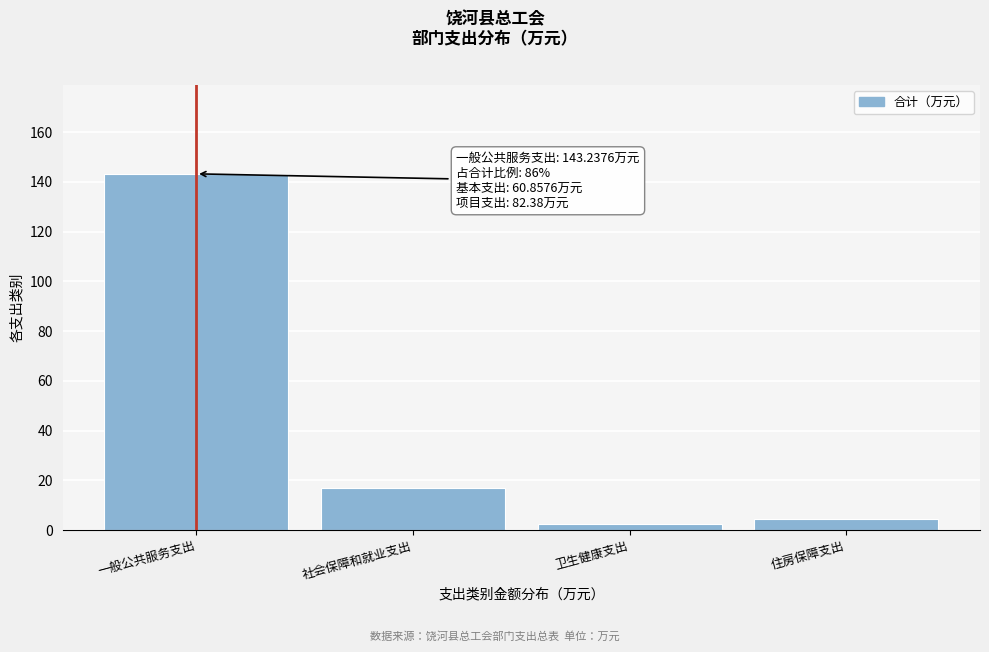

Reading right to left, extract all data points from this chart.

住房保障支出=4.3	卫生健康支出=2.6	社会保障和就业支出=17.0	一般公共服务支出=143.2